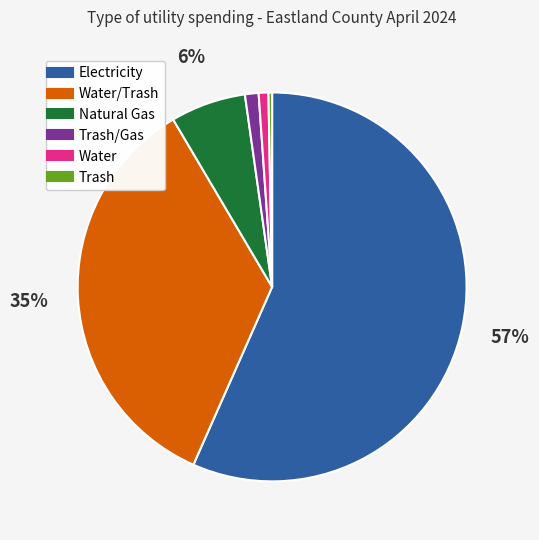

To the nearest percent, what is the average slice percentage?

17%